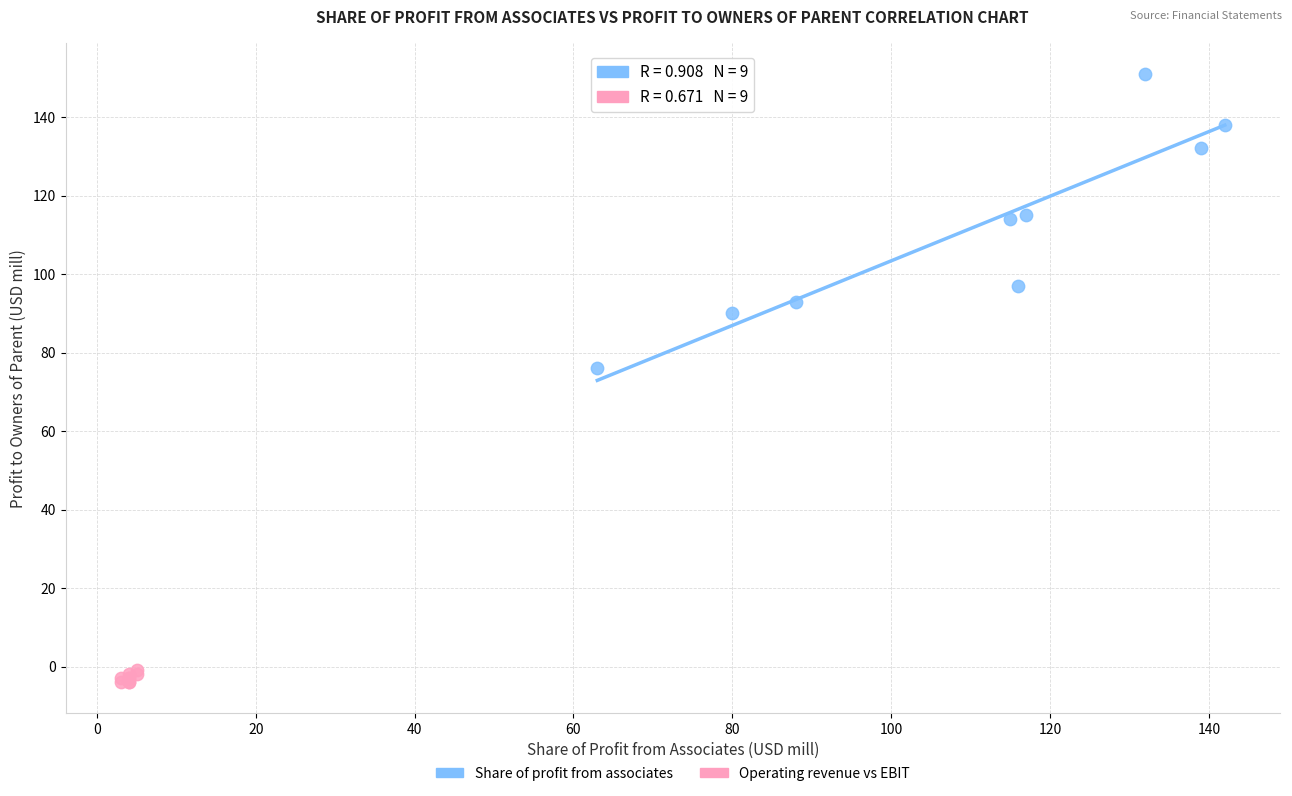

What are all the series names shown in the legend?

Share of profit from associates, Operating revenue vs EBIT